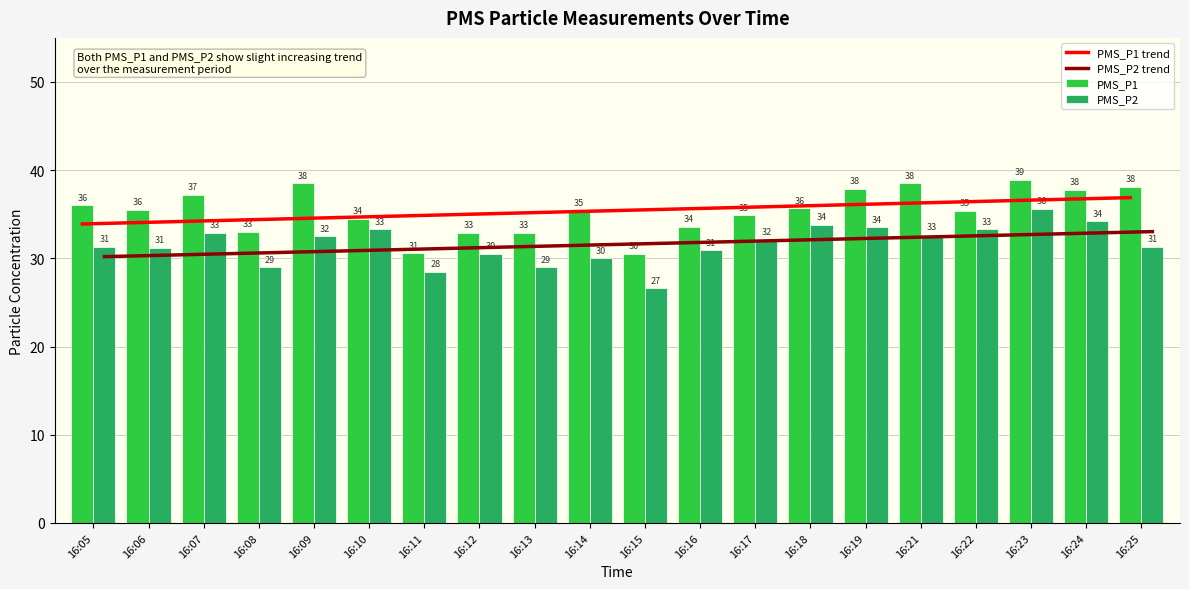

Reading left to right, transcribe all the data shown in this chart.

PMS_P1 trend: 16:05=33.9	16:06=34.1	16:07=34.2	16:08=34.4	16:09=34.5	16:10=34.7	16:11=34.8	16:12=35.0	16:13=35.2	16:14=35.3	16:15=35.5	16:16=35.6	16:17=35.8	16:18=35.9	16:19=36.1	16:21=36.3	16:22=36.4	16:23=36.6	16:24=36.7	16:25=36.9
PMS_P2 trend: 16:05=30.2	16:06=30.3	16:07=30.5	16:08=30.6	16:09=30.8	16:10=30.9	16:11=31.1	16:12=31.2	16:13=31.4	16:14=31.5	16:15=31.7	16:16=31.8	16:17=32.0	16:18=32.1	16:19=32.3	16:21=32.4	16:22=32.6	16:23=32.7	16:24=32.9	16:25=33.0
PMS_P1: 16:05=36.0	16:06=35.5	16:07=37.2	16:08=33.0	16:09=38.5	16:10=34.5	16:11=30.6	16:12=32.9	16:13=32.9	16:14=35.4	16:15=30.5	16:16=33.6	16:17=34.9	16:18=35.7	16:19=37.9	16:21=38.5	16:22=35.4	16:23=38.9	16:24=37.8	16:25=38.1
PMS_P2: 16:05=31.3	16:06=31.2	16:07=32.9	16:08=29.0	16:09=32.5	16:10=33.3	16:11=28.5	16:12=30.5	16:13=29.0	16:14=30.0	16:15=26.6	16:16=30.9	16:17=32.1	16:18=33.8	16:19=33.5	16:21=32.7	16:22=33.3	16:23=35.6	16:24=34.2	16:25=31.3